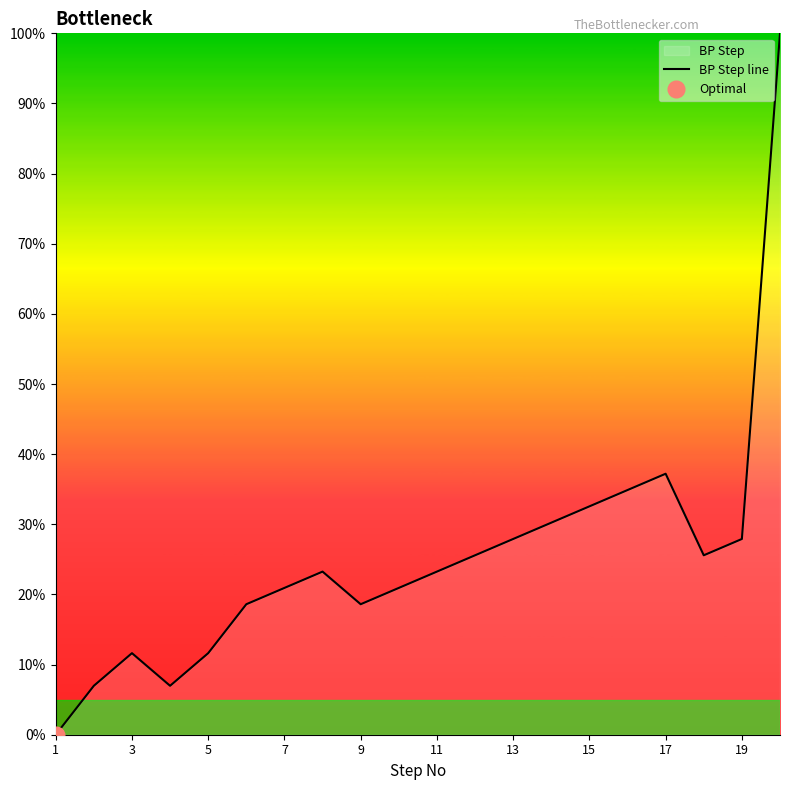

Is it true that BP Step line equals 18.6 at 9?

True